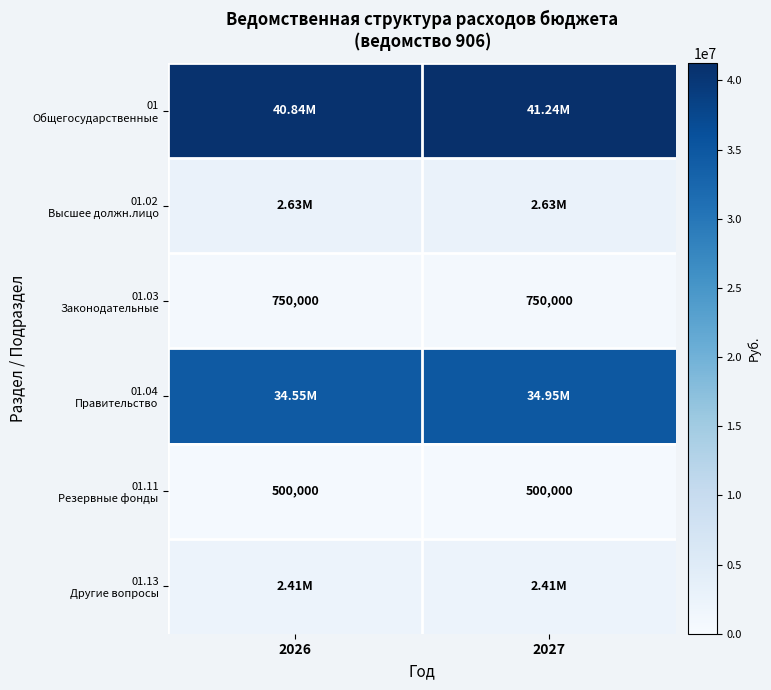

At which label is 01 Общегосударственные closest to 41044709?

2026